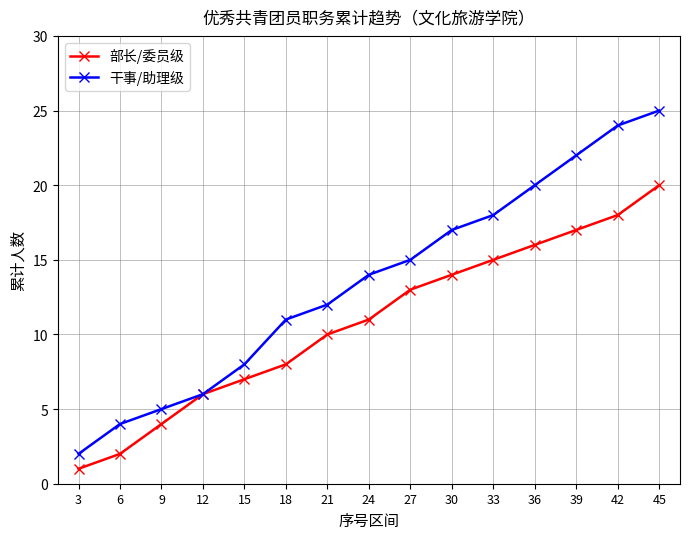

The value of 干事/助理级 at 3 is 3. True or false?

False